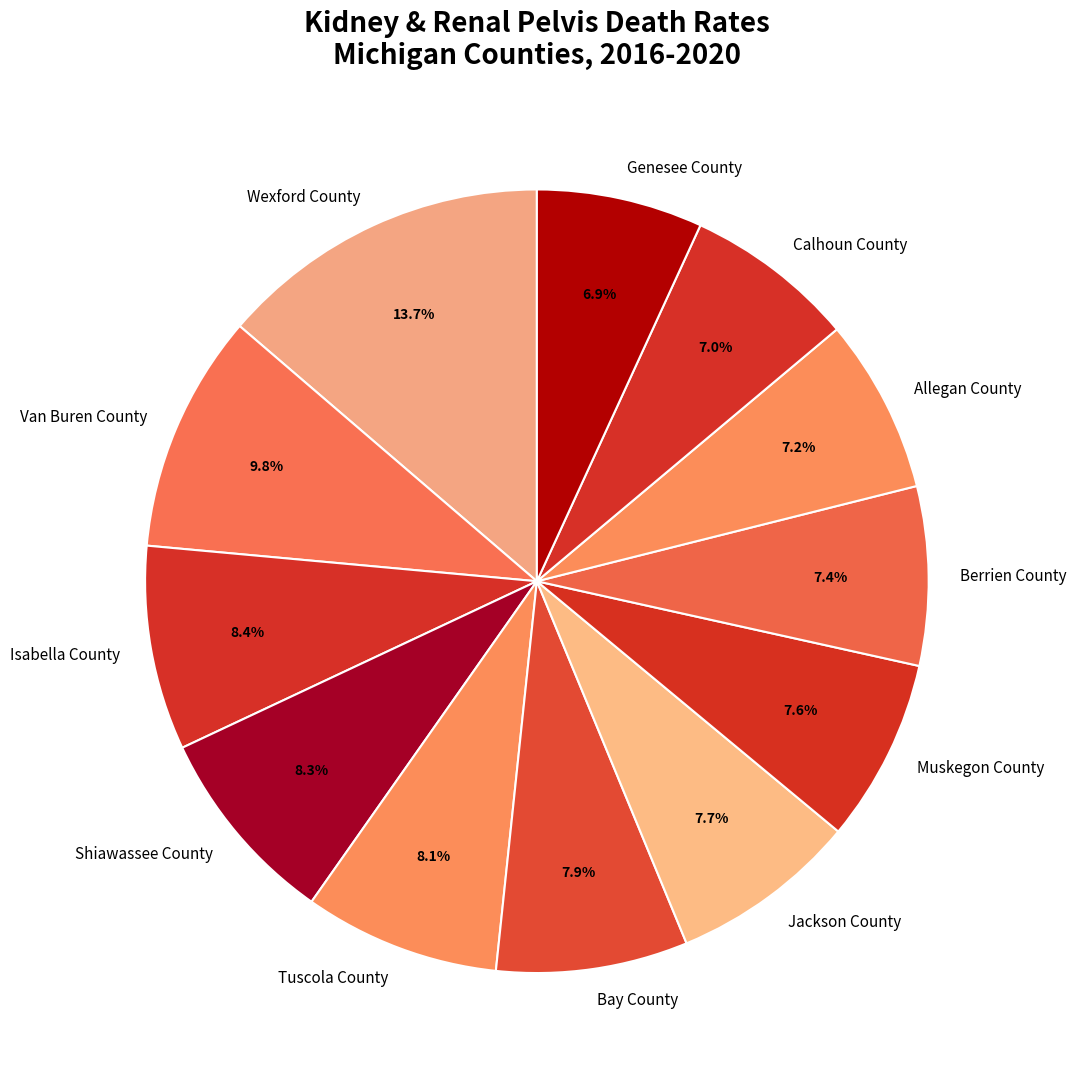

To the nearest percent, what is the difference between the Wexford County and Bay County slice percentages?

6%